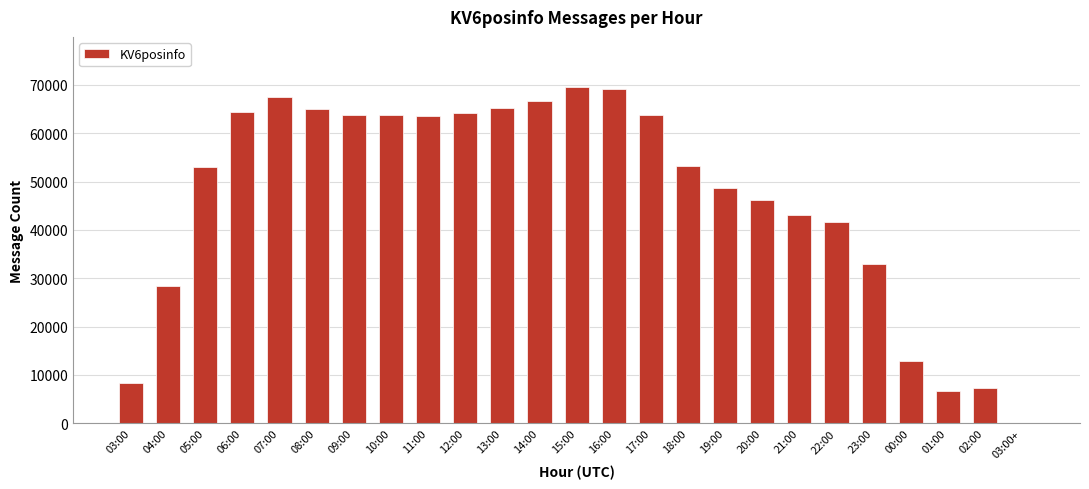

Count the number of categories in the chart.

25